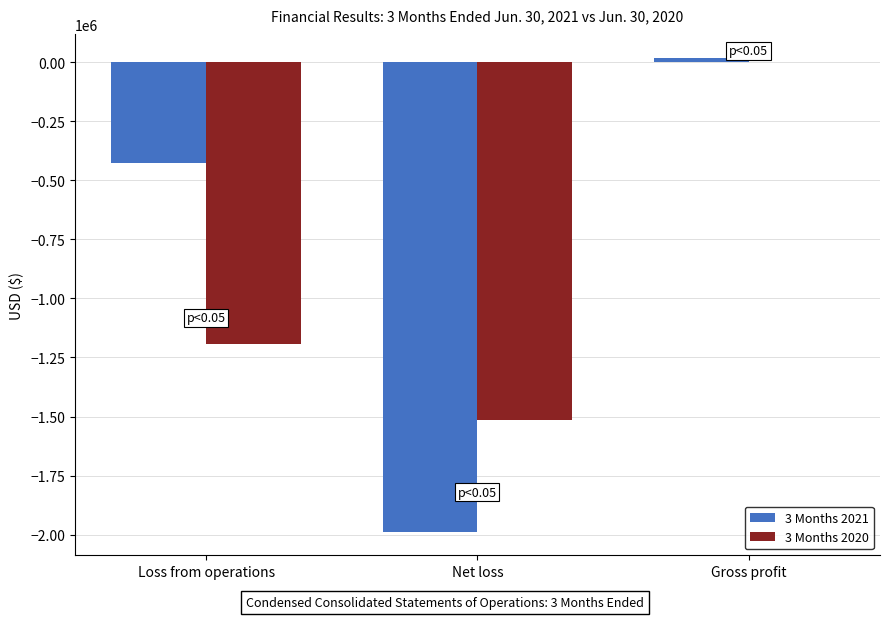

What is the total value across all series at Gross profit?

21764